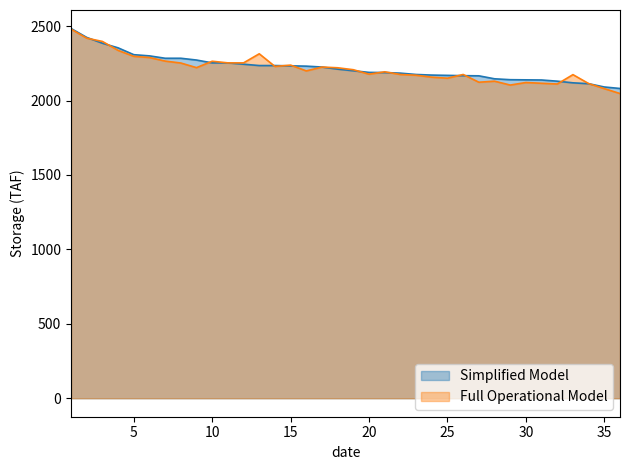

Between 1 and 22, which series saw the biggest shift?

Full Operational Model